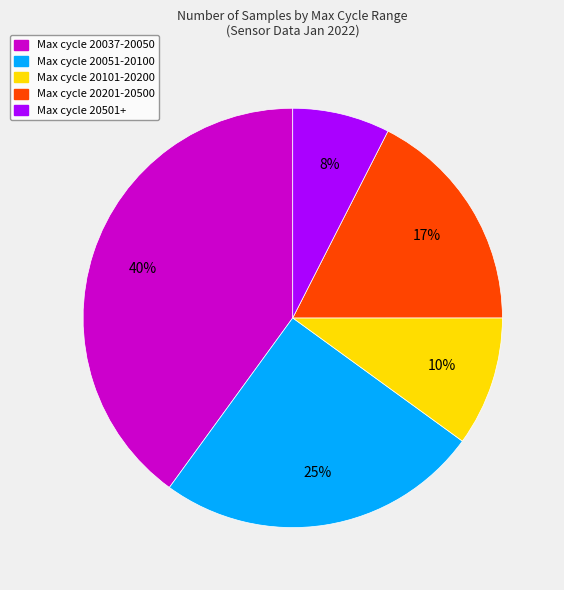

Do Max cycle 20101-20200 and Max cycle 20501+ together represent more than half of the pie?

No